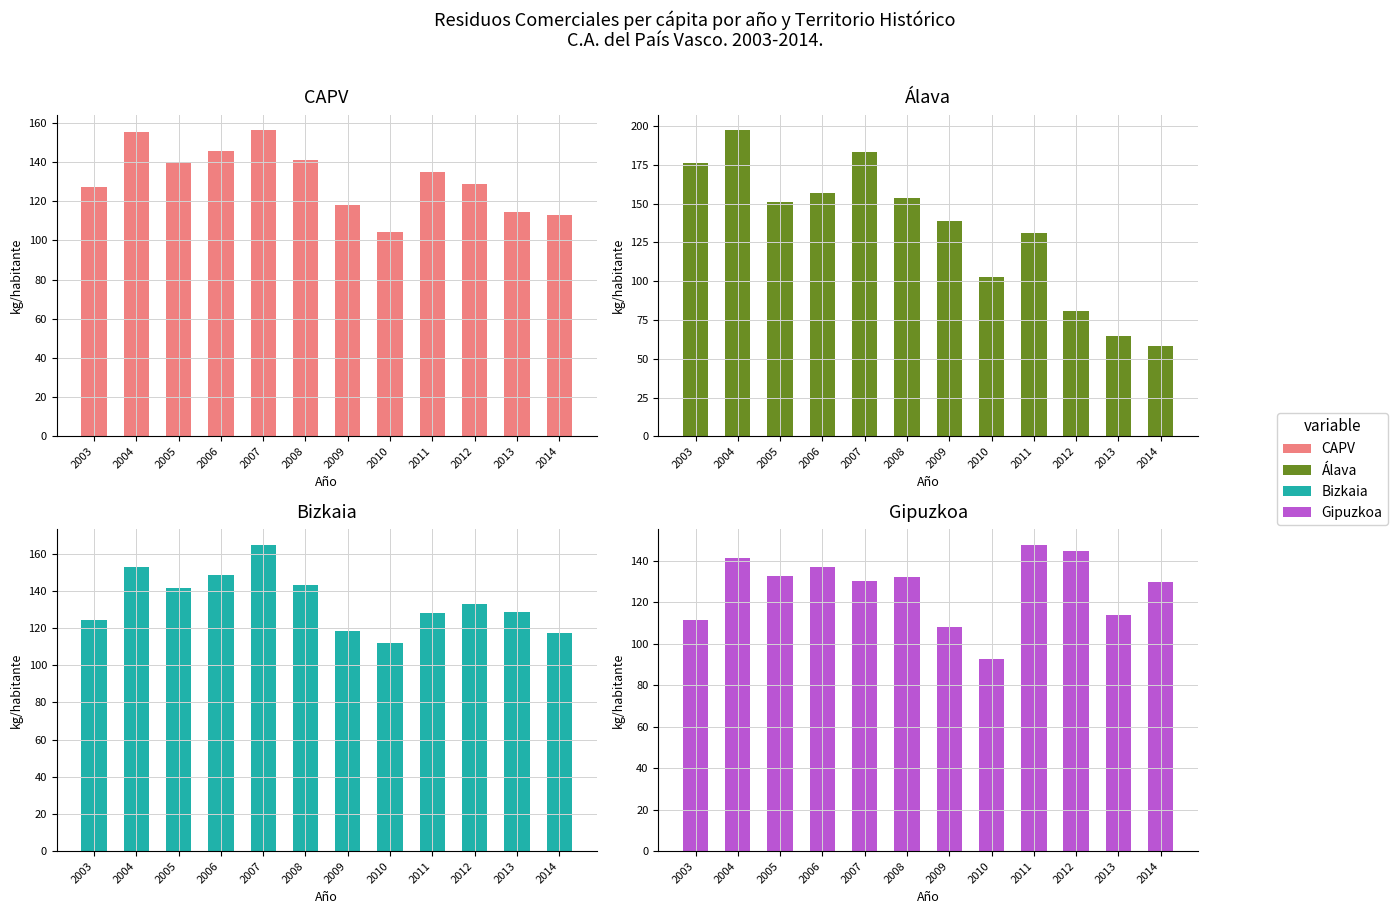

What is the difference between the highest and lowest values at 2009?

30.5